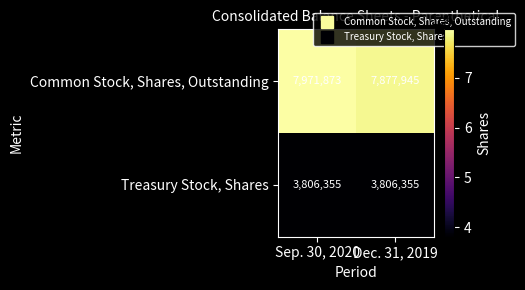

Rank the series by their maximum value, from highest to lowest.

Common Stock, Shares, Outstanding, Treasury Stock, Shares